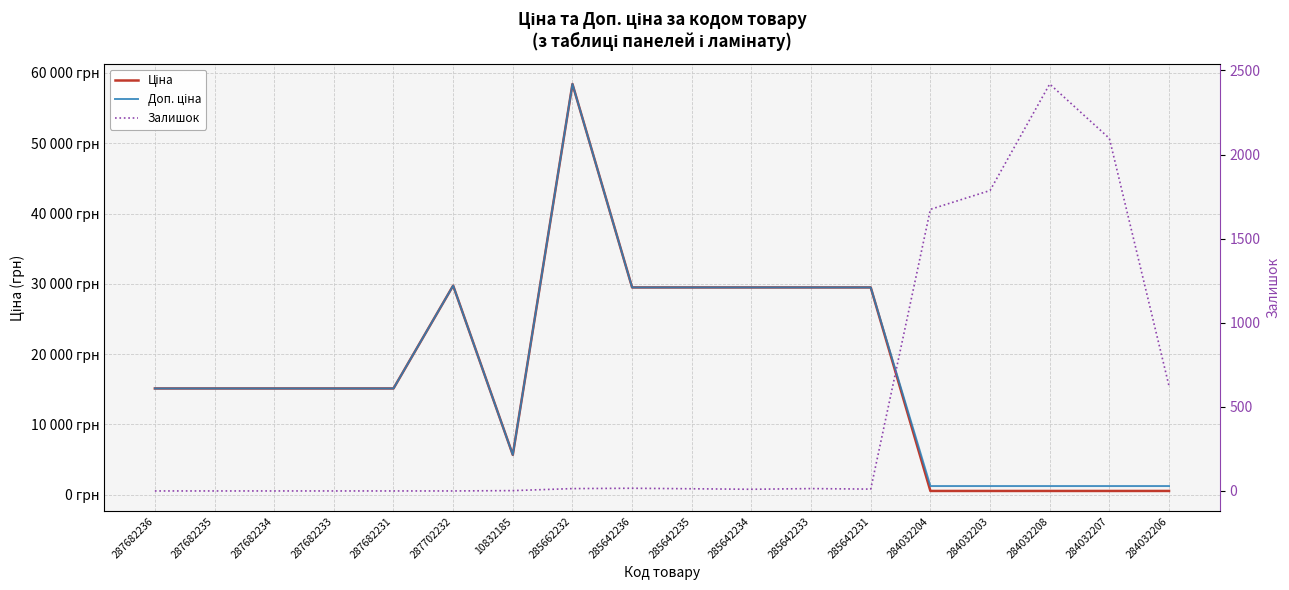

How many values in the Залишок series exceed 13?

8